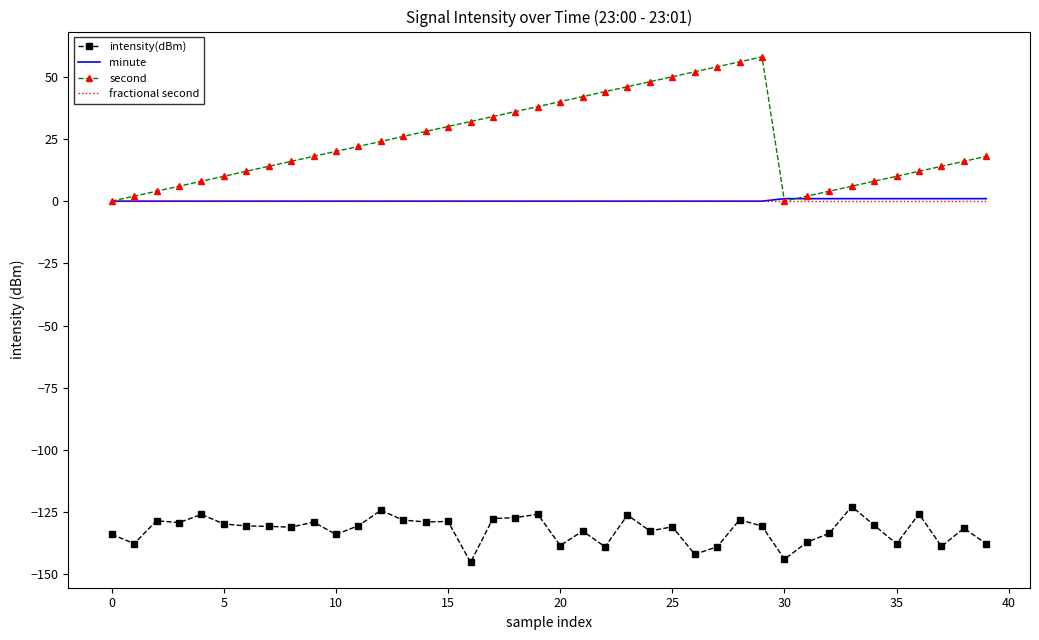

Which series has the widest spread of values?

second